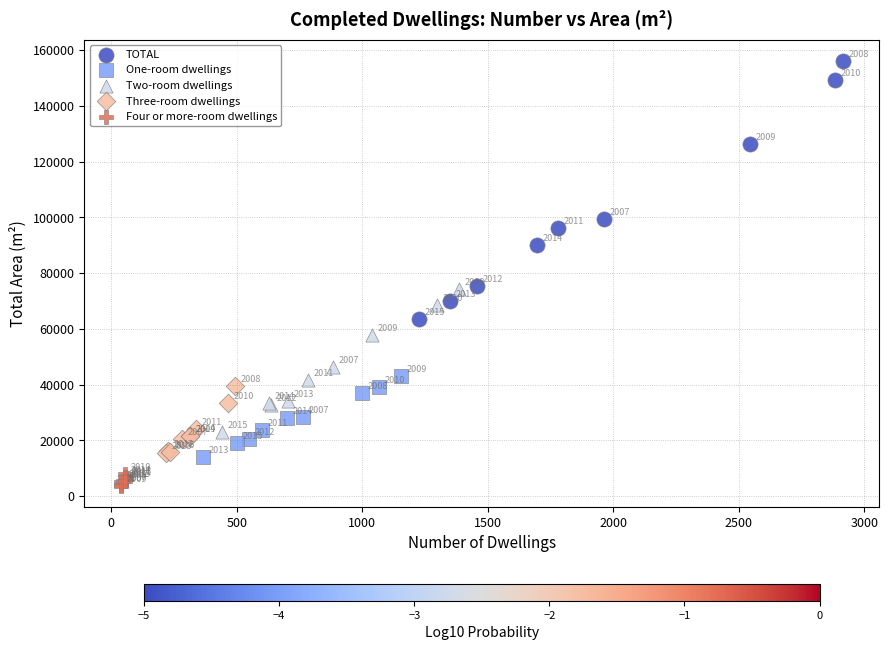

What are all the series names shown in the legend?

TOTAL, One-room dwellings, Two-room dwellings, Three-room dwellings, Four or more-room dwellings